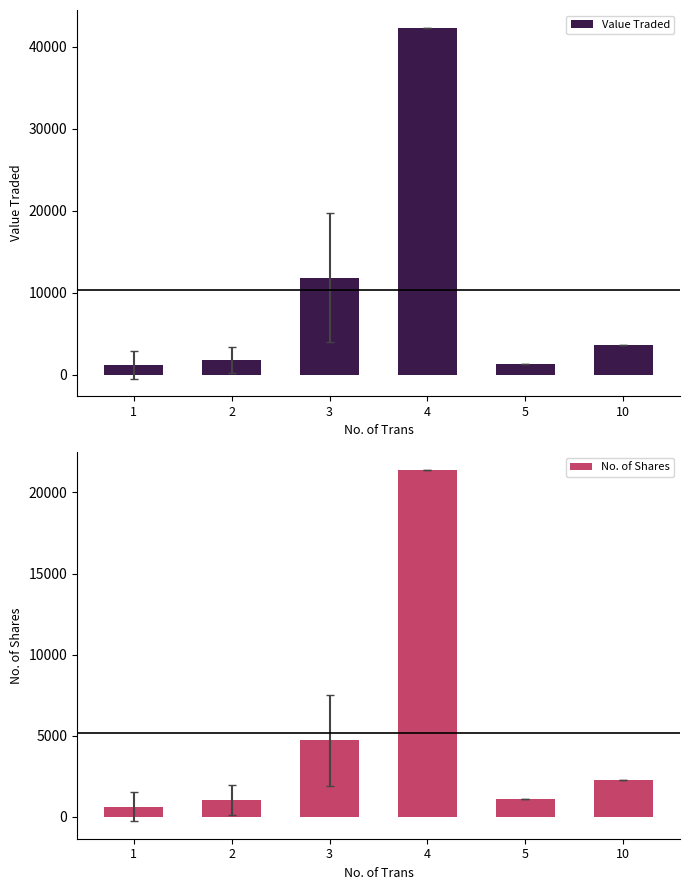

Read the No. of Shares value at 10.

2290.0